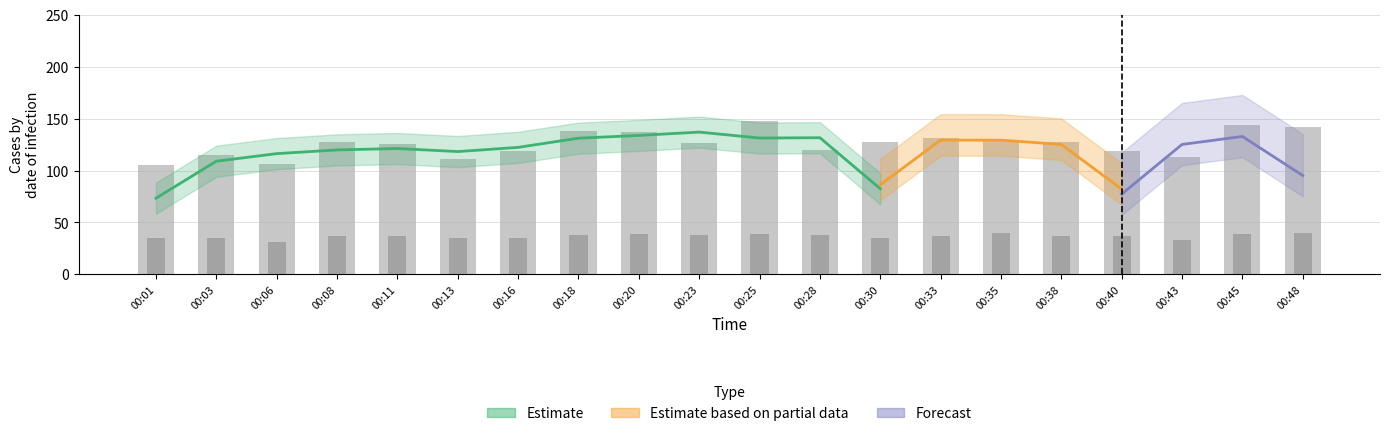

Which category has the highest value across all series?

00:25